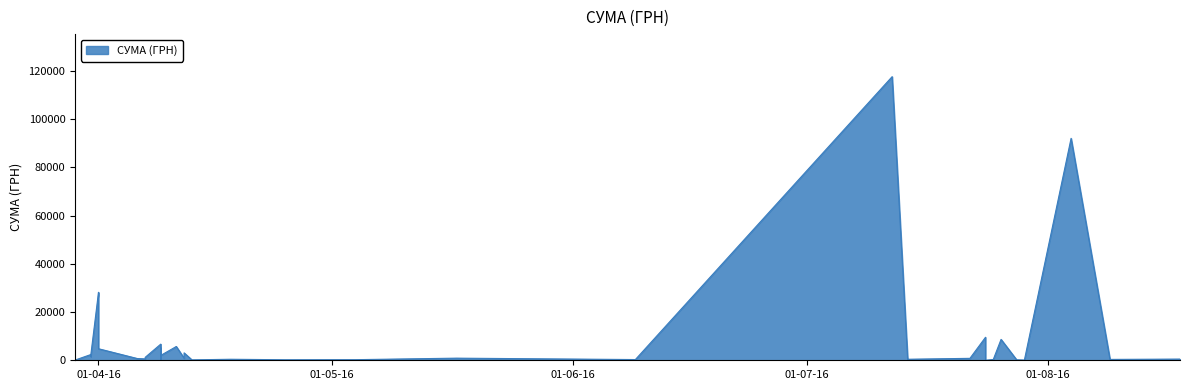

What is the maximum value shown in the chart?

117568.8